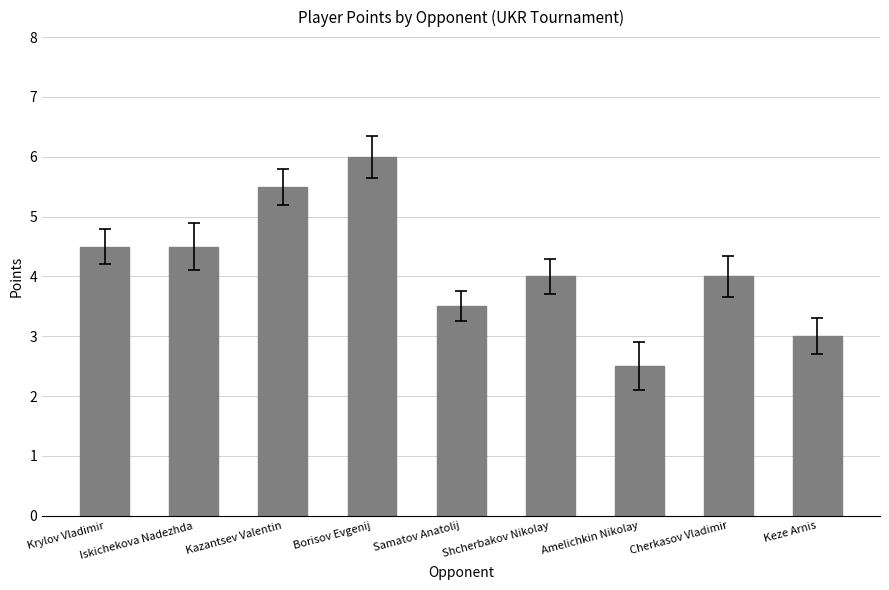

Count the number of categories in the chart.

9